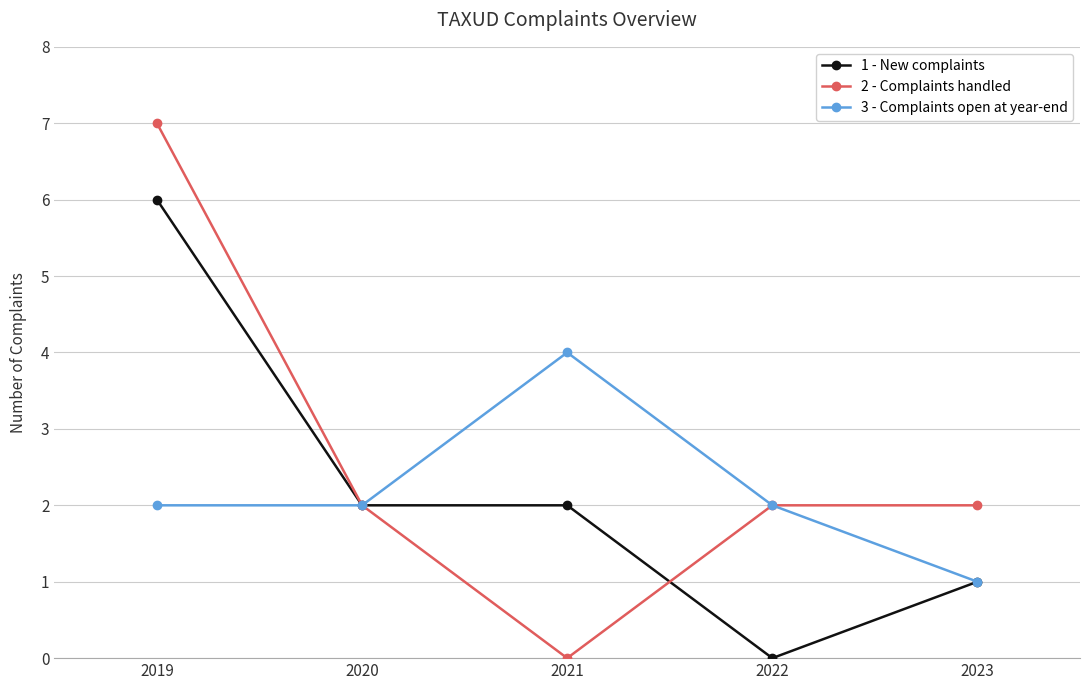

What is the spread (max minus min) of values at 2019?

5